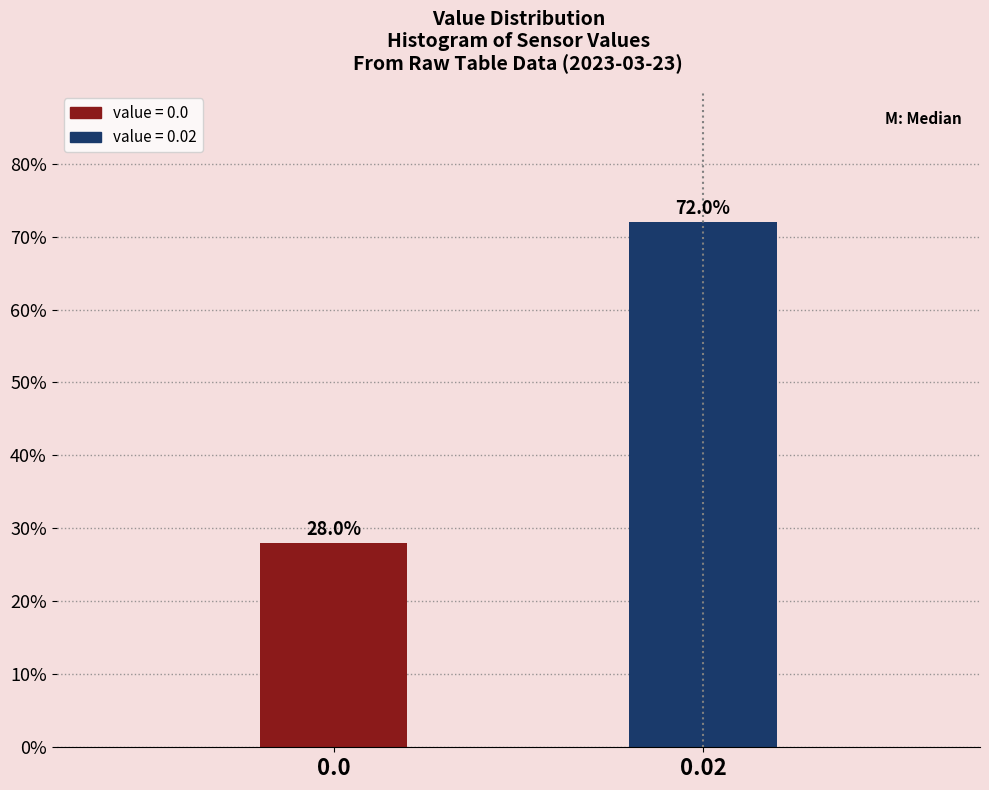

Reading left to right, list all the values displayed in this chart.

28.0	72.0